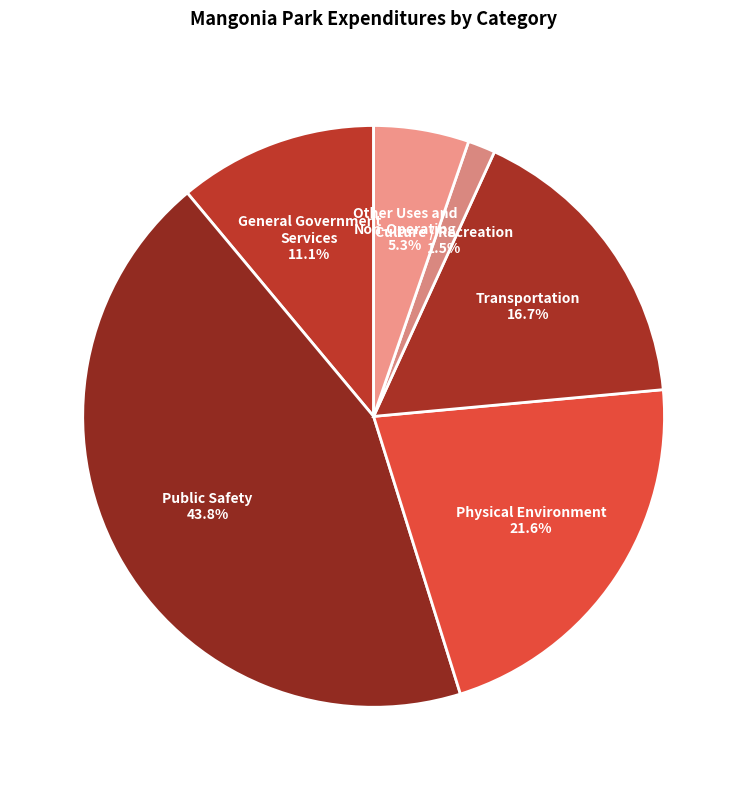

Is Other Uses and Non-Operating the majority of the pie?

No